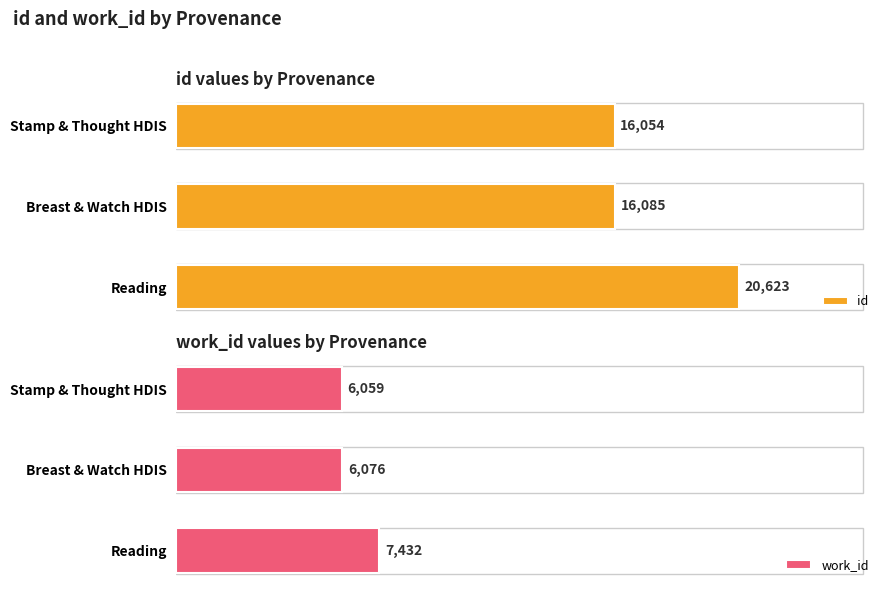

What is the lowest value of the work_id series?

6059